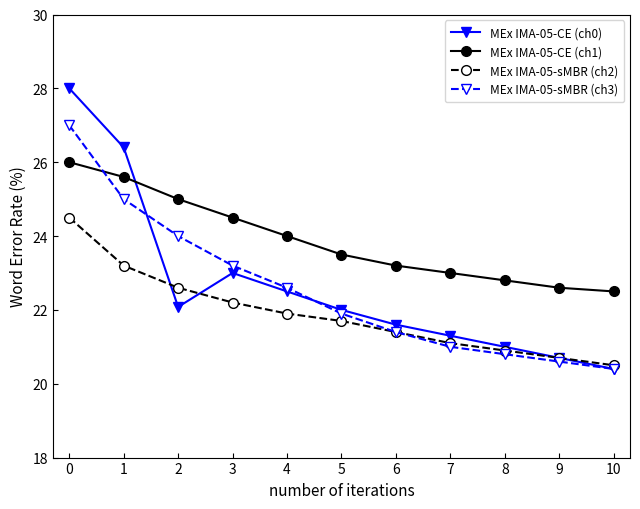

What is the spread (max minus min) of values at 1?

3.2